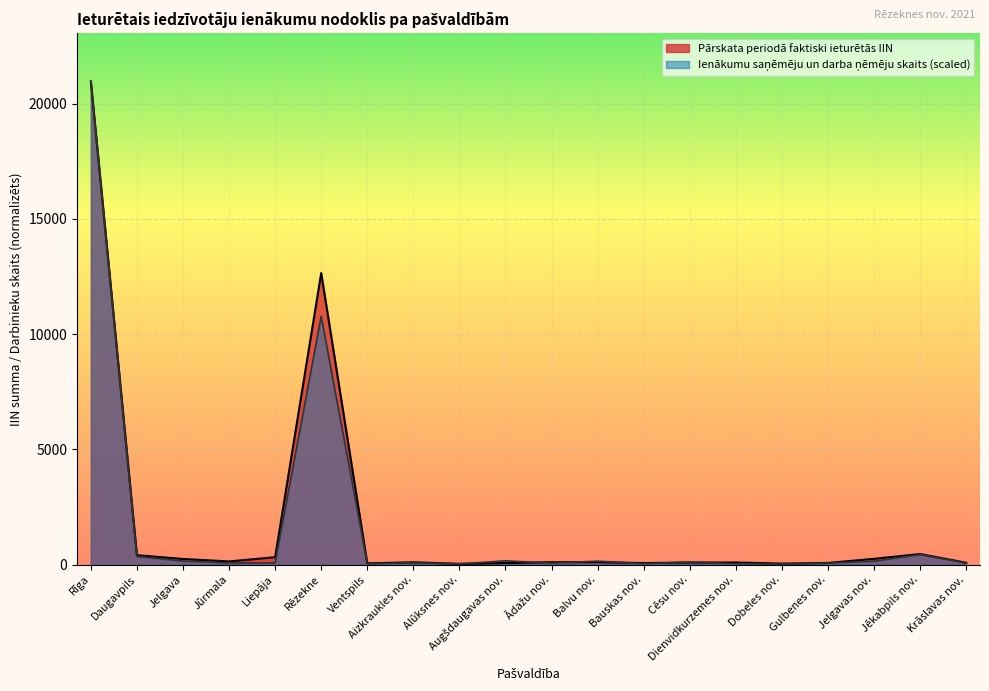

Reading right to left, extract all data points from this chart.

Pārskata periodā faktiski ieturētās IIN: Krāslavas nov.=80.9	Jēkabpils nov.=457.5	Jelgavas nov.=251.0	Gulbenes nov.=71.9	Dobeles nov.=43.1	Dienvidkurzemes nov.=91.2	Cēsu nov.=91.2	Bauskas nov.=66.4	Balvu nov.=108.0	Ādažu nov.=103.0	Augšdaugavas nov.=69.6	Alūksnes nov.=33.0	Aizkraukles nov.=100.0	Ventspils=53.8	Rēzekne=12649.7	Liepāja=320.3	Jūrmala=136.6	Jelgava=245.0	Daugavpils=407.6	Rīga=20966.6
Ienākumu saņēmēju un darba ņēmēju skaits: Krāslavas nov.=69.7	Jēkabpils nov.=434.3	Jelgavas nov.=145.5	Gulbenes nov.=67.6	Dobeles nov.=24.6	Dienvidkurzemes nov.=36.9	Cēsu nov.=108.6	Bauskas nov.=43.0	Balvu nov.=149.6	Ādažu nov.=65.6	Augšdaugavas nov.=163.9	Alūksnes nov.=30.7	Aizkraukles nov.=75.8	Ventspils=43.0	Rēzekne=10774.2	Liepāja=77.9	Jūrmala=67.6	Jelgava=153.7	Daugavpils=352.4	Rīga=20966.6